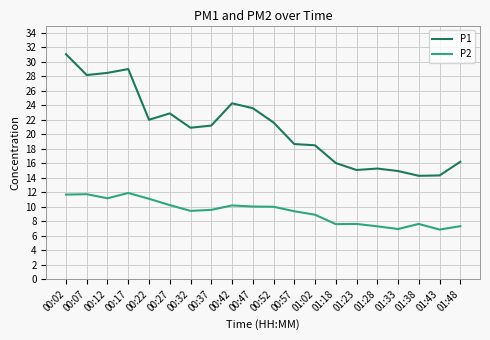

What position from the right is 00:02?

20